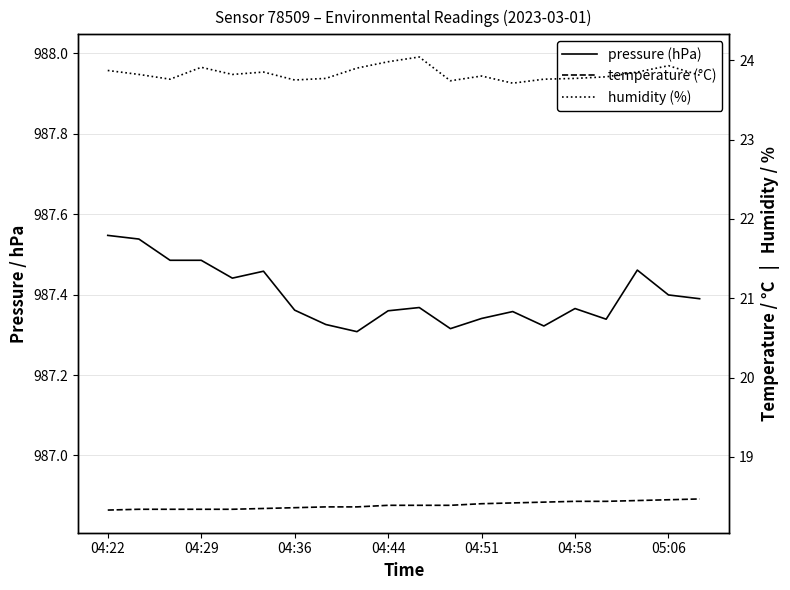

What is the approximate value of pressure (hPa) at 10?

987.4